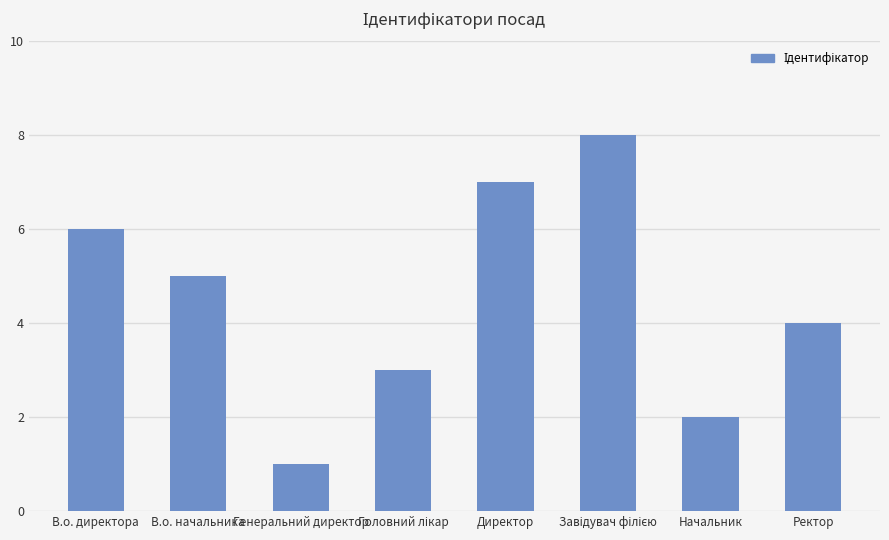

Which has a higher value, Директор or Генеральний директор?

Директор